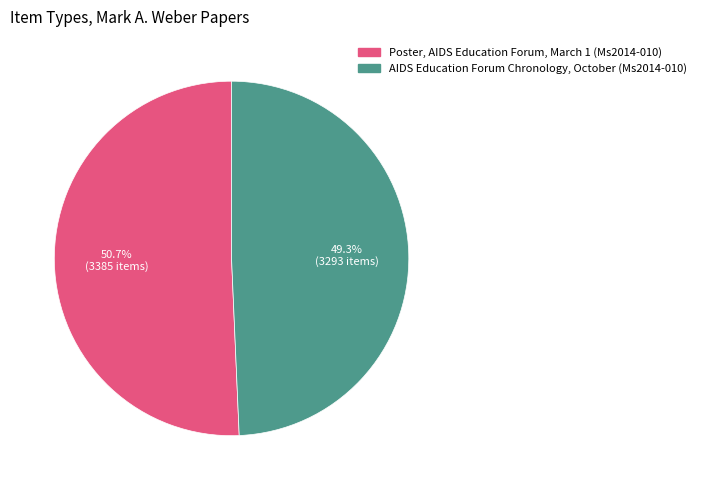

Count the number of slices in the pie.

2